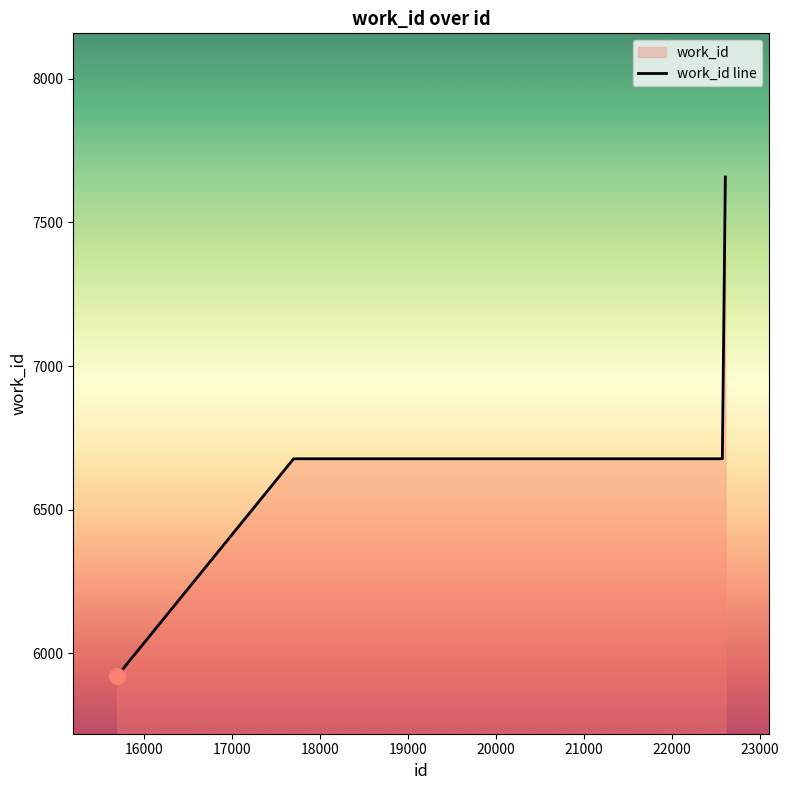

What is the greatest value displayed?

7658